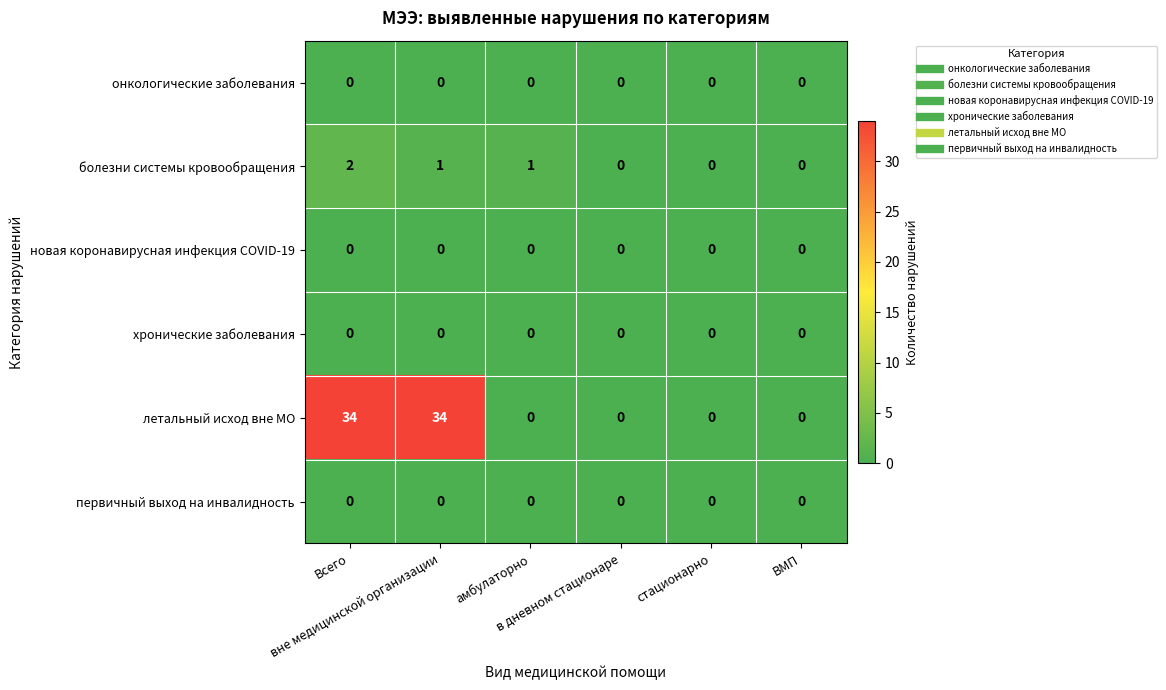

Which series has the largest range (max minus min)?

летальный исход вне МО